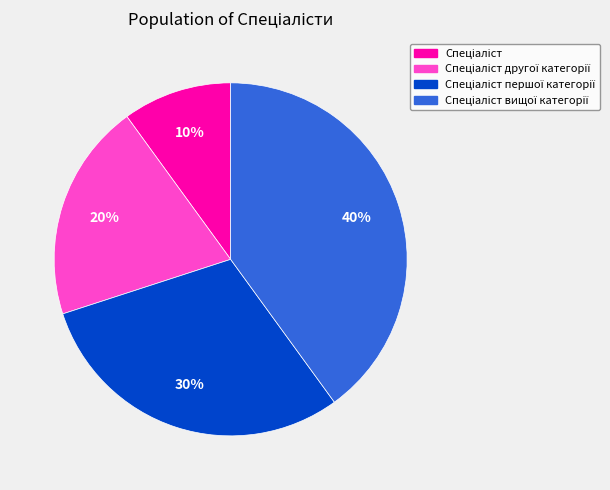

Is there a majority slice in this chart?

No